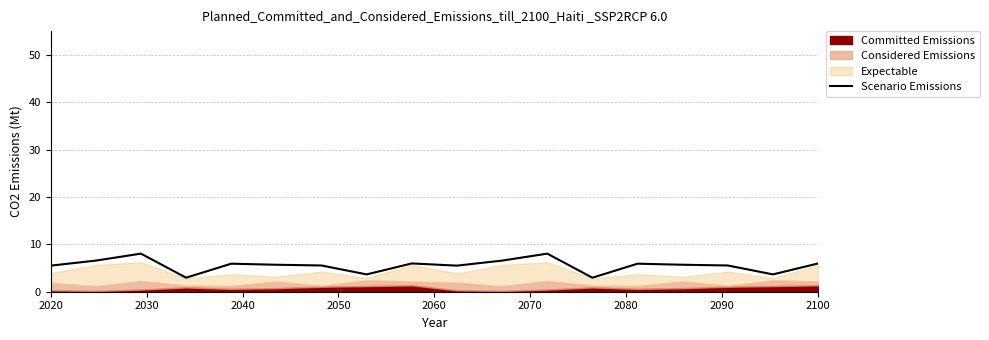

Does the chart display data point markers on the line(s)?

No